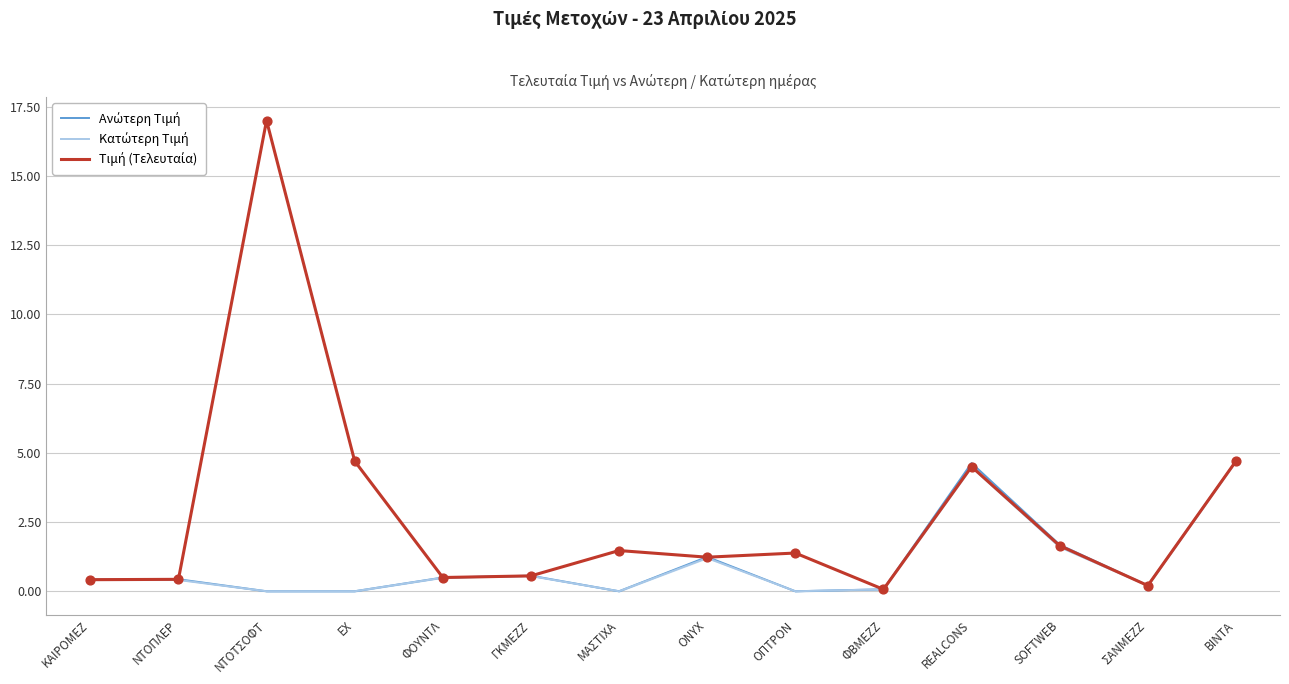

Which series has the widest spread of Y values?

Τιμή (Τελευταία)